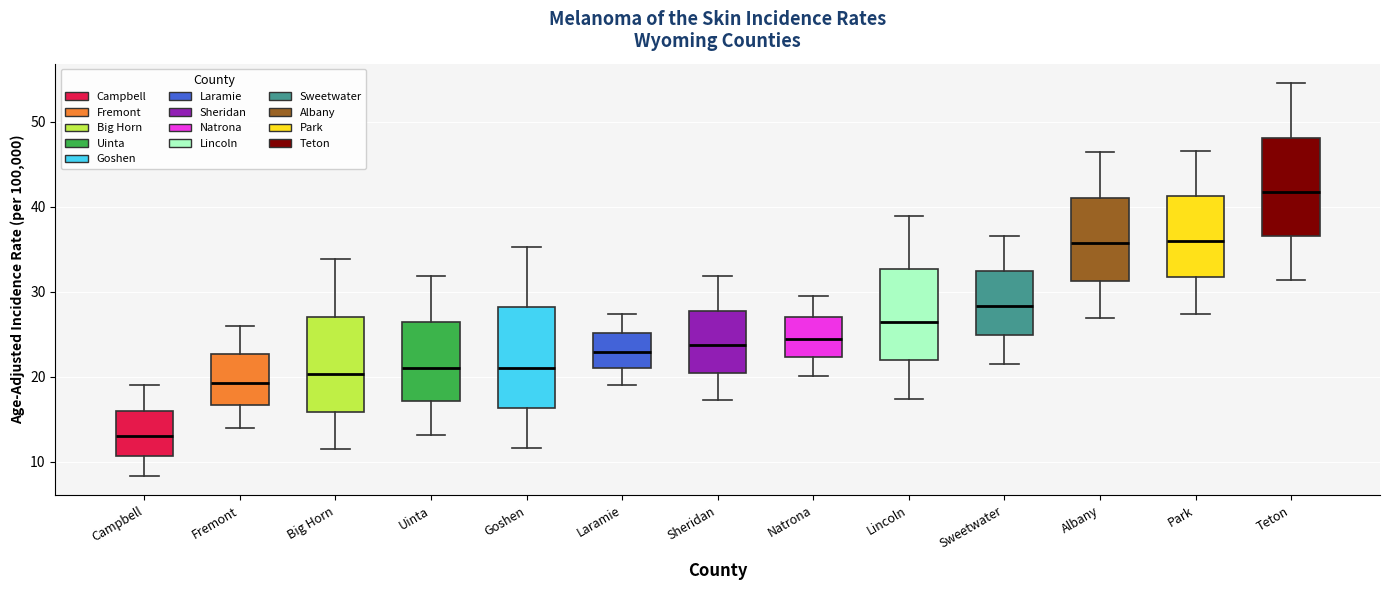

Where does the lower whisker of the box for Big Horn end on the y-axis? The values are not printed on the chart, so give them approximately, as read against the axis.

12